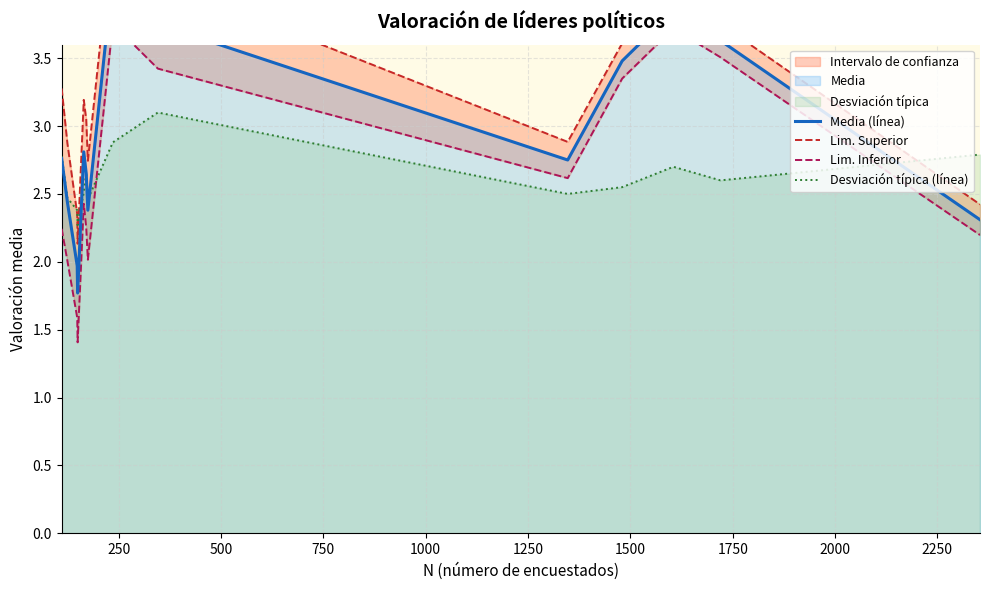

True or false: Media (línea) and Lim. Superior cross at least once.

False